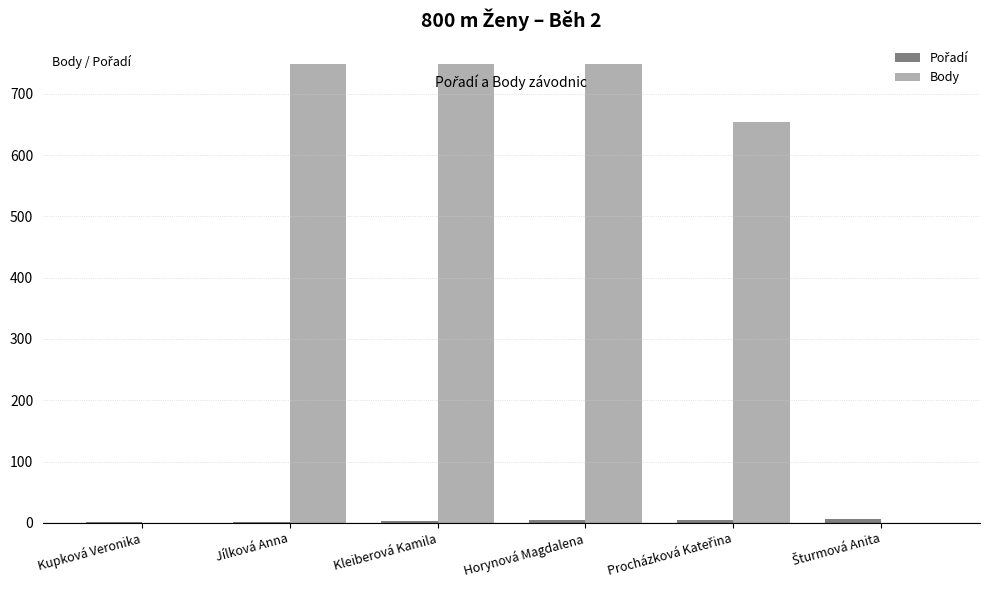

What is the sum of all Body values?

2901